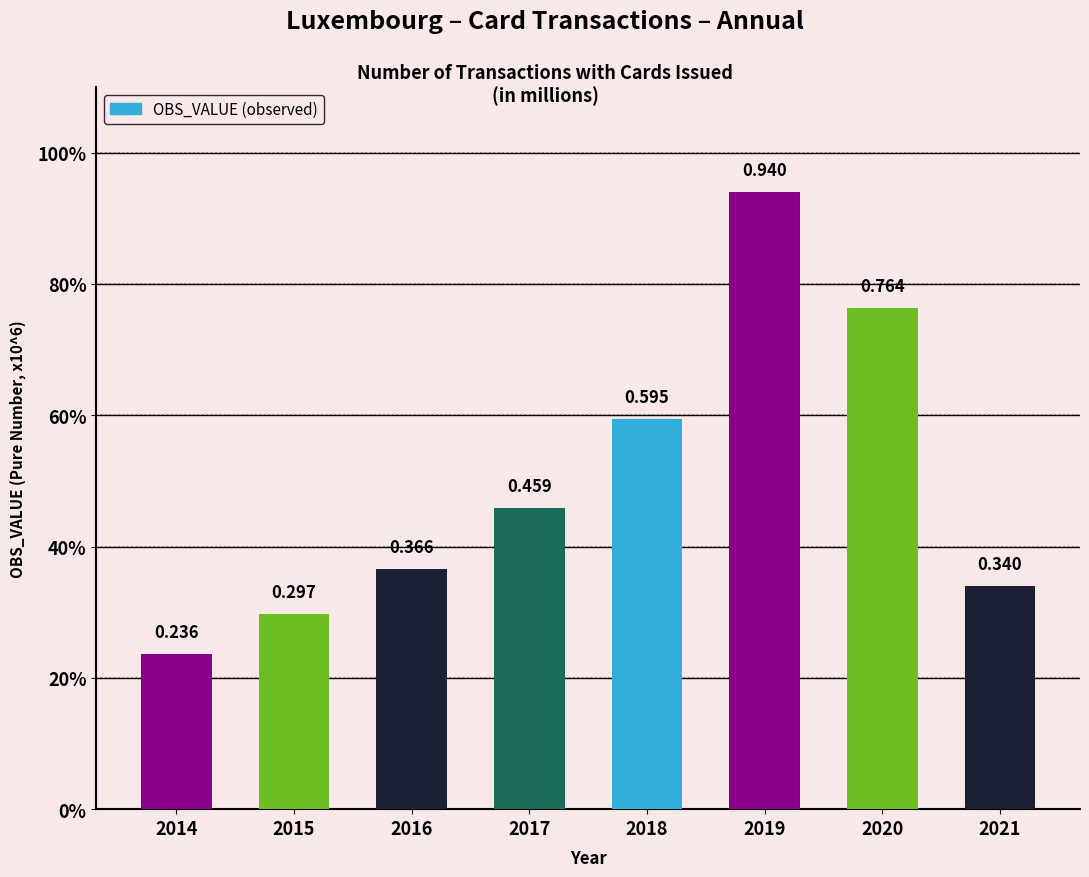

Reading left to right, list all the values displayed in this chart.

0.2	0.3	0.4	0.5	0.6	0.9	0.8	0.3